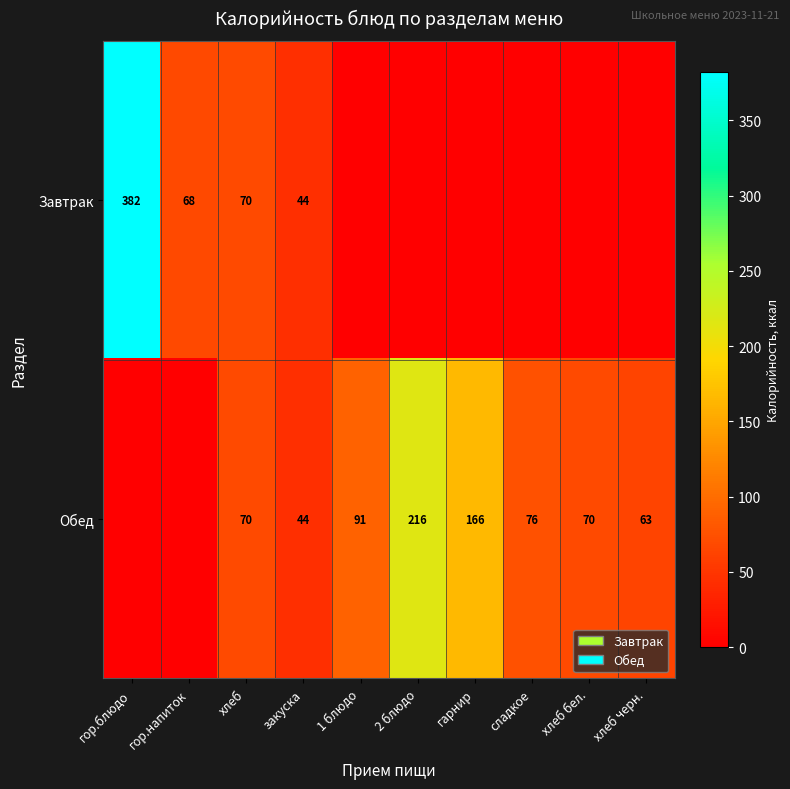

The Обед series shows 117 at хлеб. True or false?

False